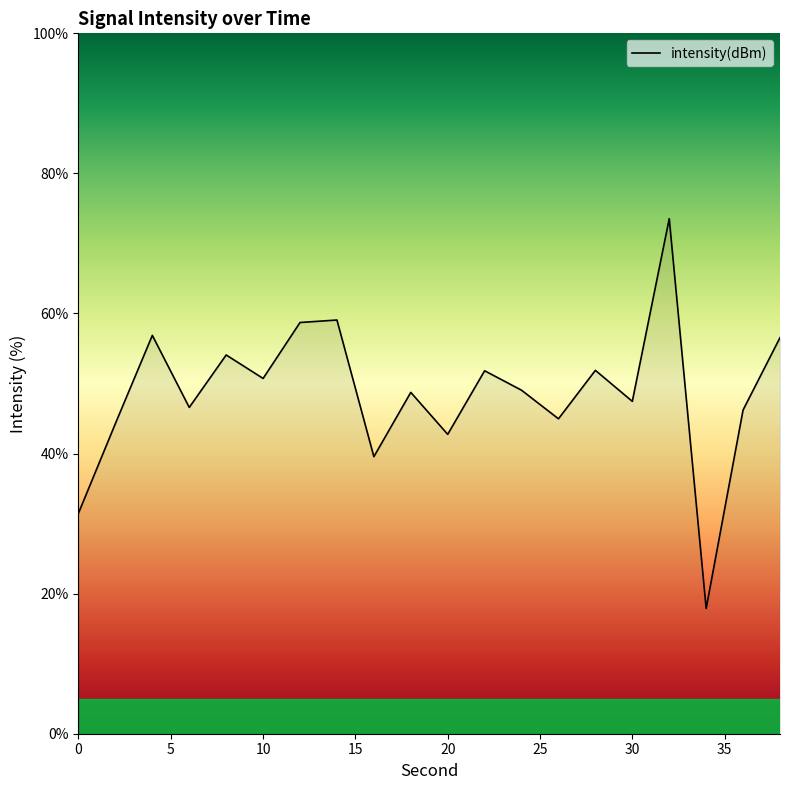

What is the difference between the maximum and minimum values?

55.7